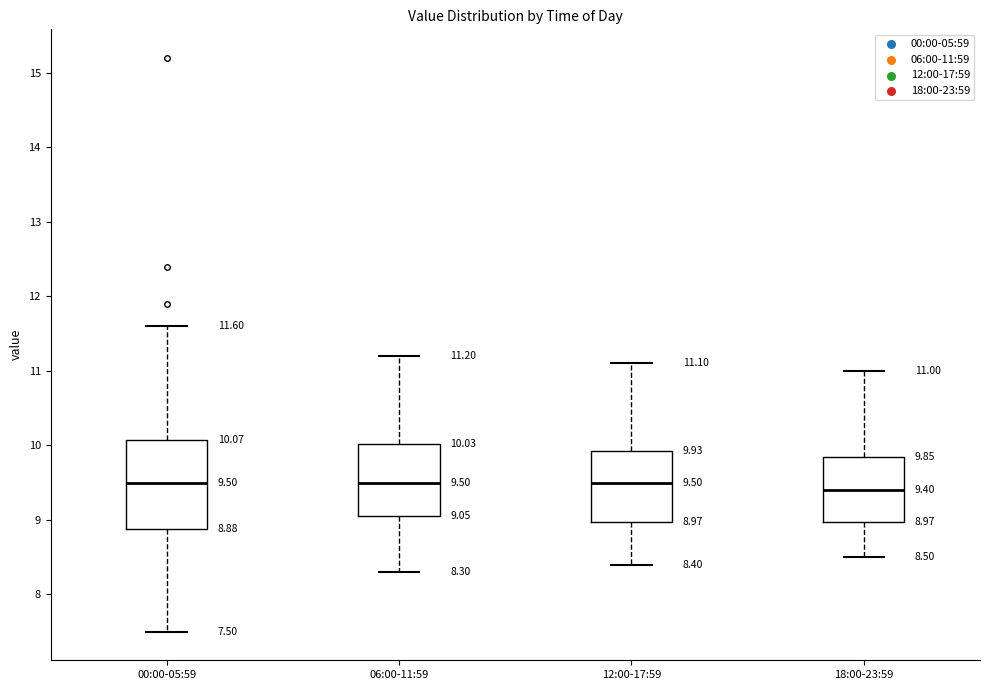

Comparing the boxes themselves (not the whiskers), which one is the tallest?

00:00-05:59